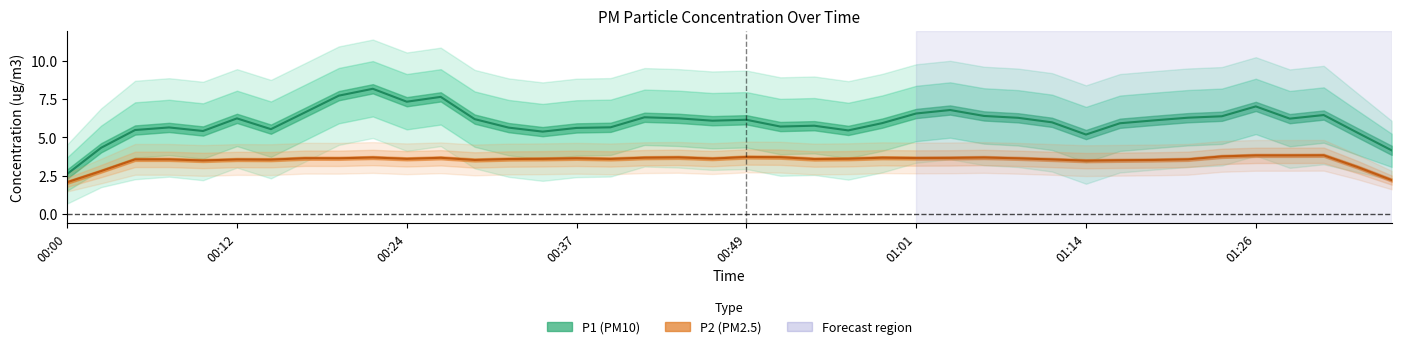

Between 00:15 and 01:11, which series saw the biggest shift?

P1